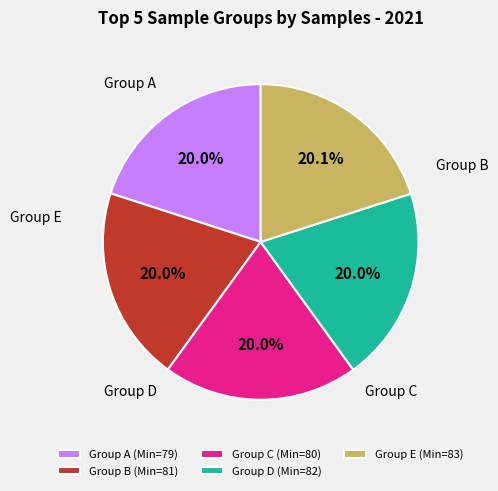

Do Group A (Min=79) and Group B (Min=81) together represent more than half of the pie?

No